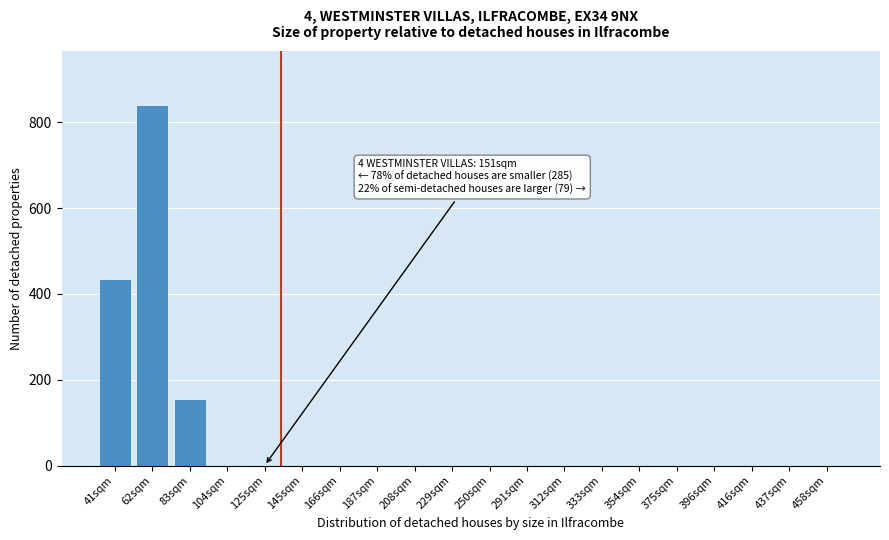

At which label is the value closest to 420?

41sqm